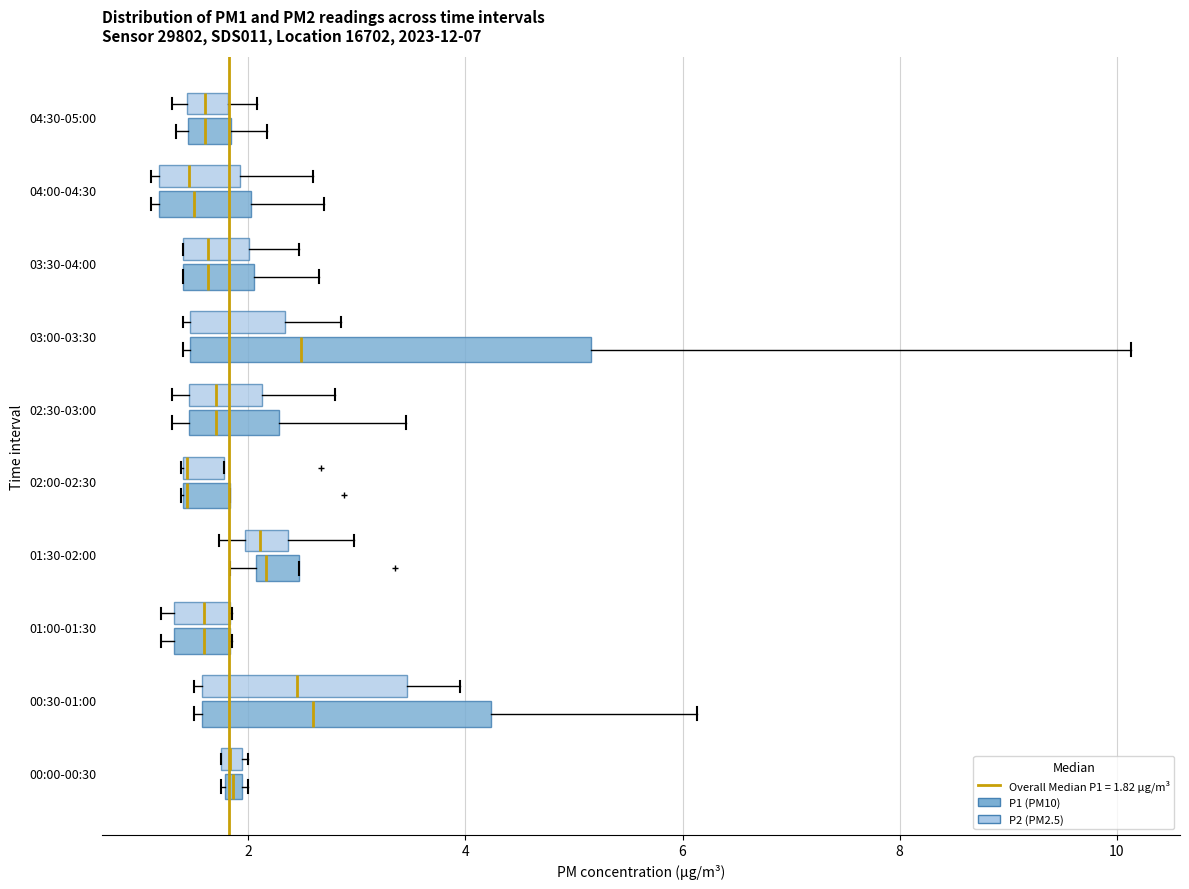

Where is the left edge of the box for 03:30-04:00 (P2 (PM2.5)) on the x-axis? The values are not printed on the chart, so give them approximately, as read against the axis.

1.4